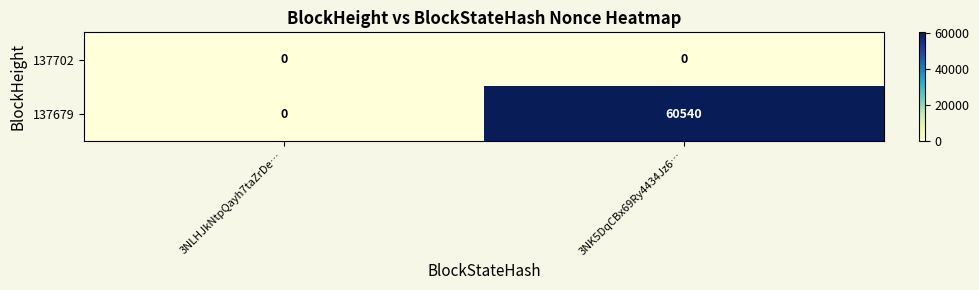

What is the difference between the 137679 values at 3NK5DqCBx69Ry4434Jz6… and 3NLHJkNtpQayh7taZrDe…?

60540